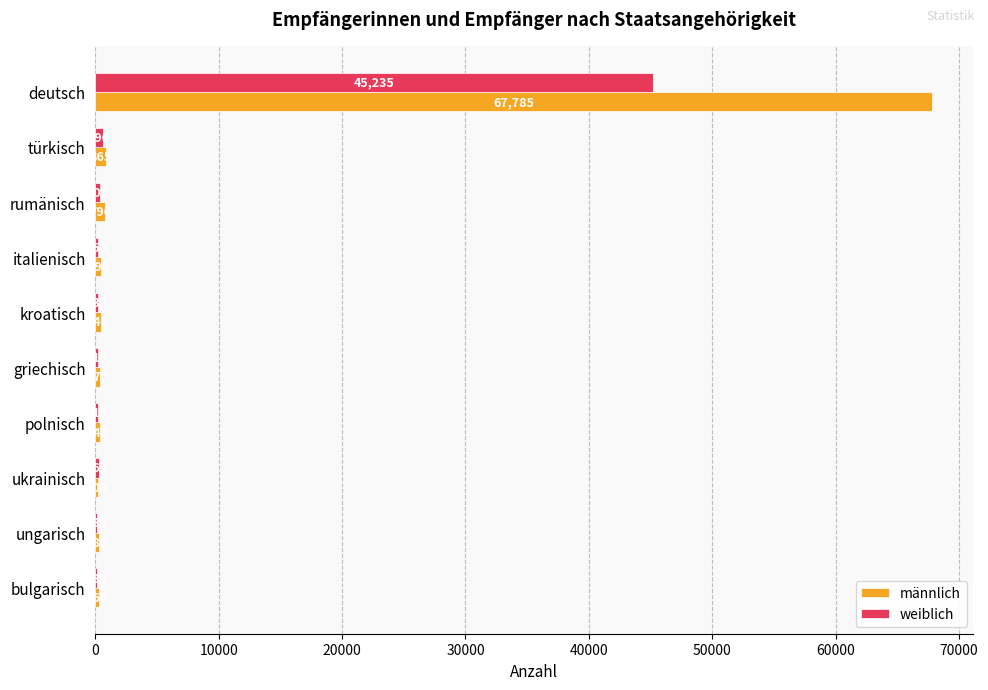

True or false: männlich has a value of 91237 at deutsch.

False